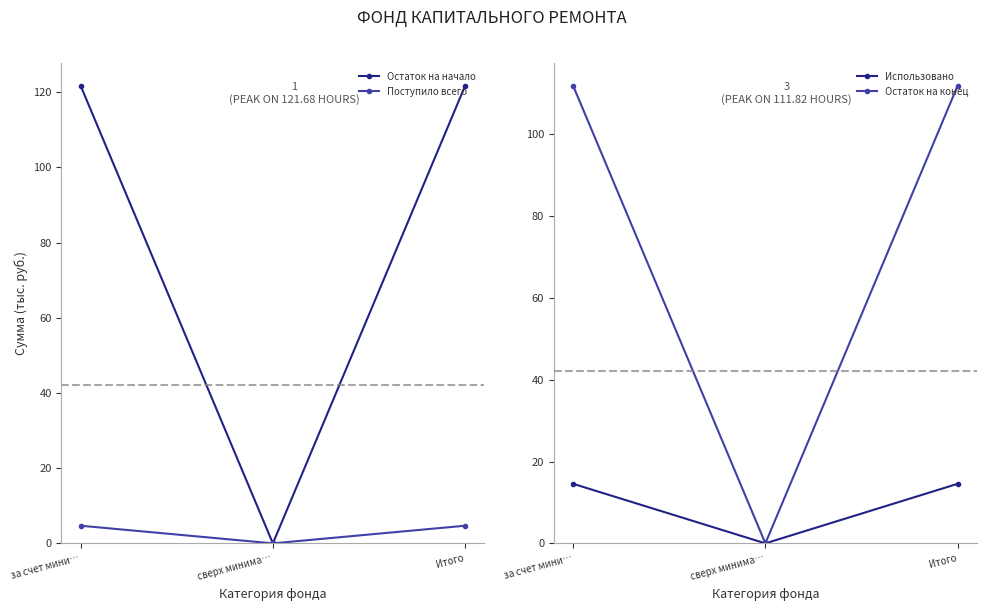

The Остаток на начало series shows 0.0 at сверх минима…. True or false?

True